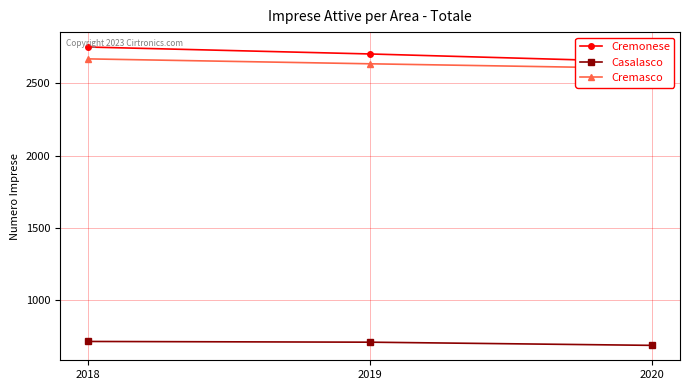

Reading right to left, what are all the values shown in this chart?

Cremonese: 2648	2703	2751
Casalasco: 687	709	714
Cremasco: 2603	2635	2669